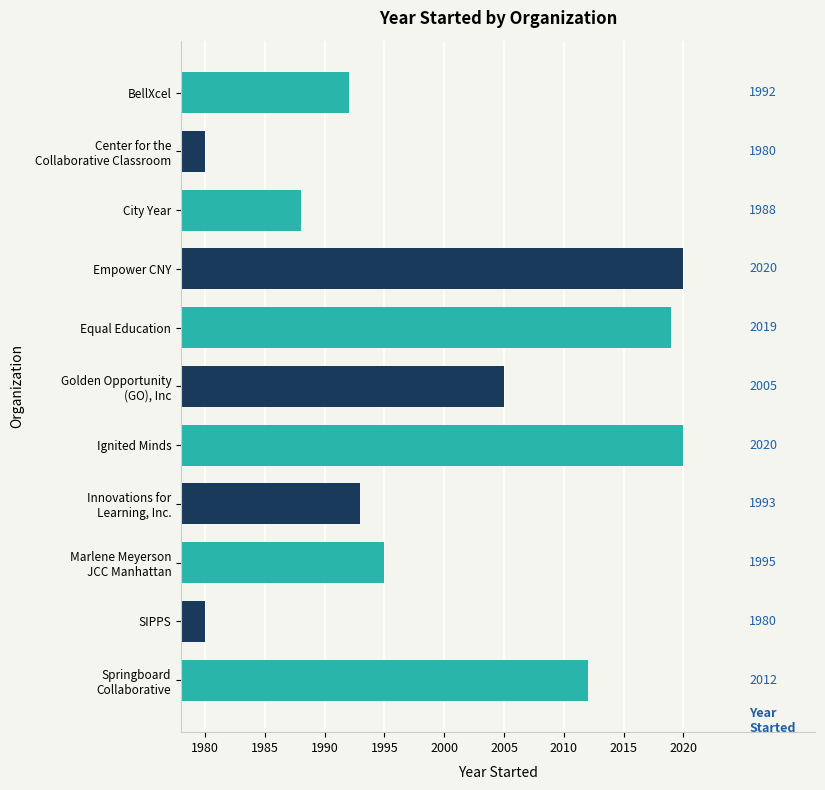

Reading top to bottom, what are all the values shown in this chart?

1992	1980	1988	2020	2019	2005	2020	1993	1995	1980	2012